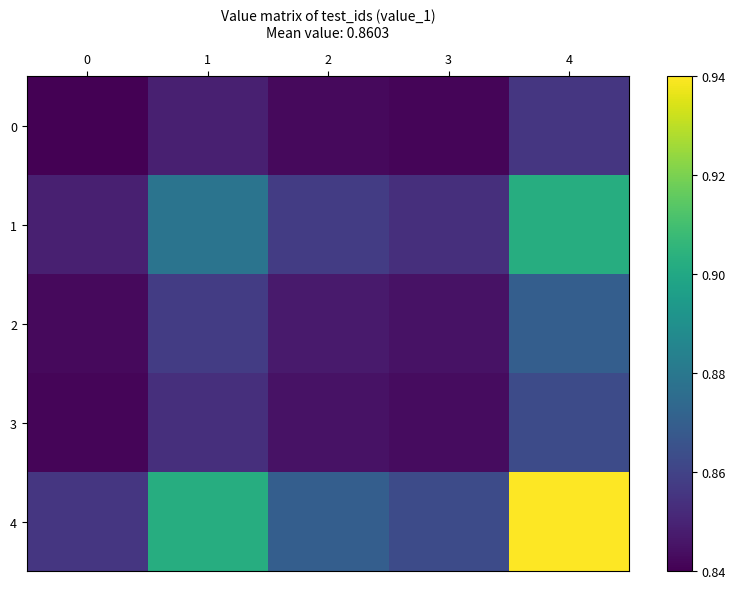

At 3, list the series in order from largest to smallest.

4, 1, 2, 3, 0